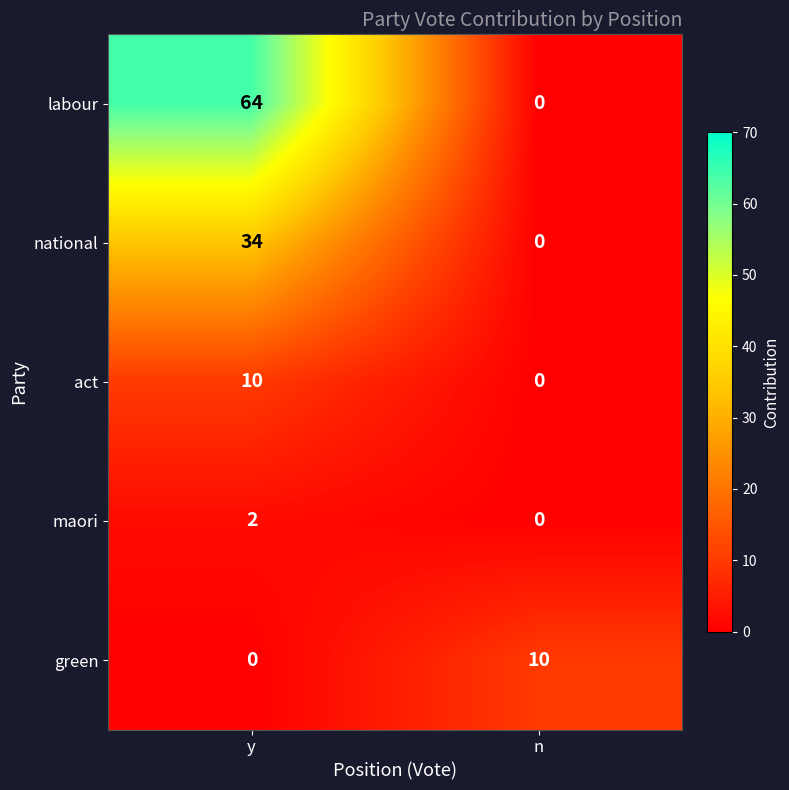

What is the total value across all series at n?

10